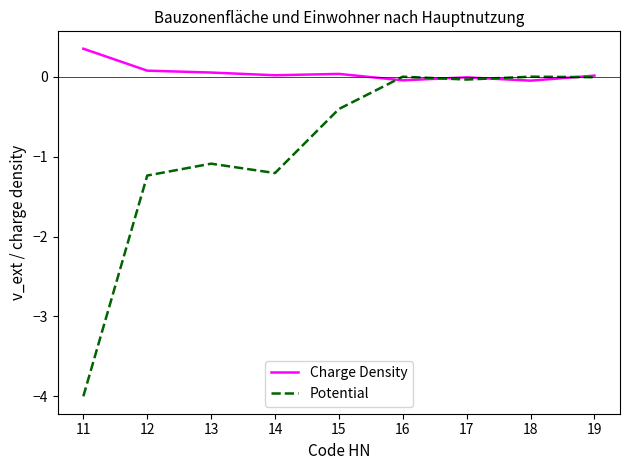

At which label is Potential closest to -2?

12